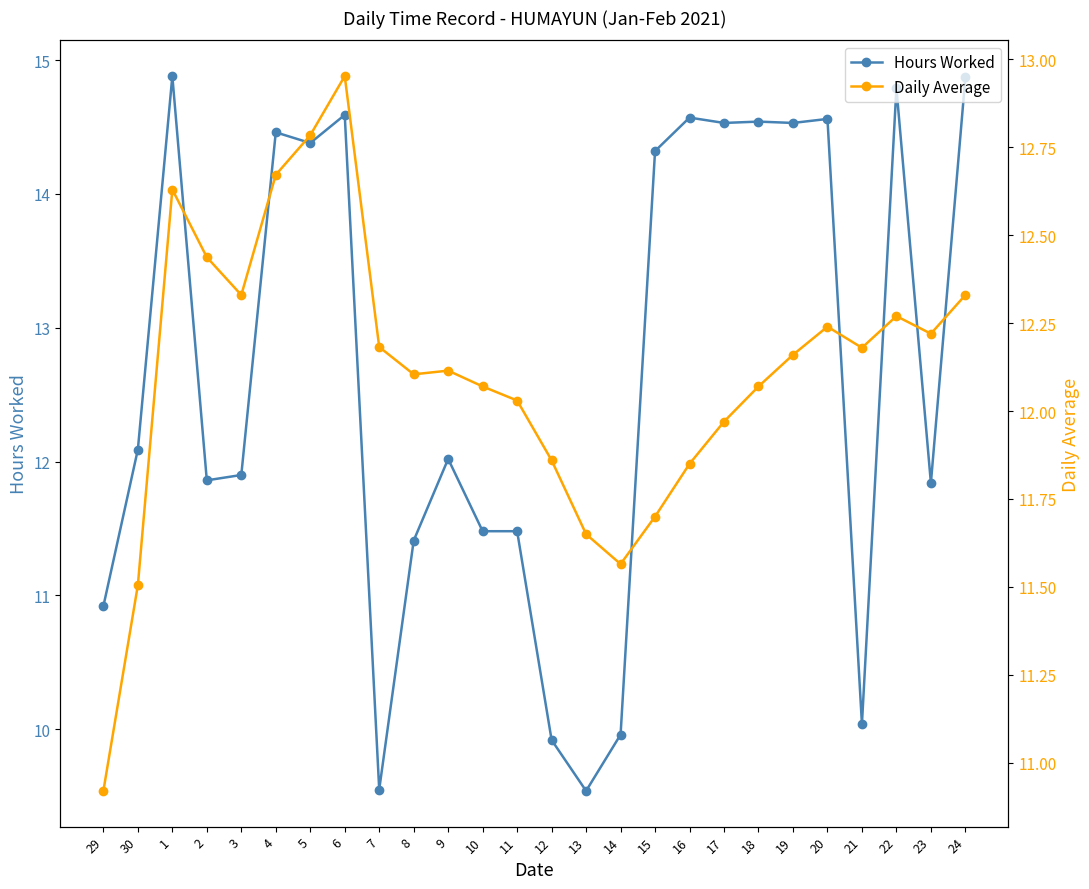

After their last crossing, which series has the higher values: Daily Average or Hours Worked?

Hours Worked